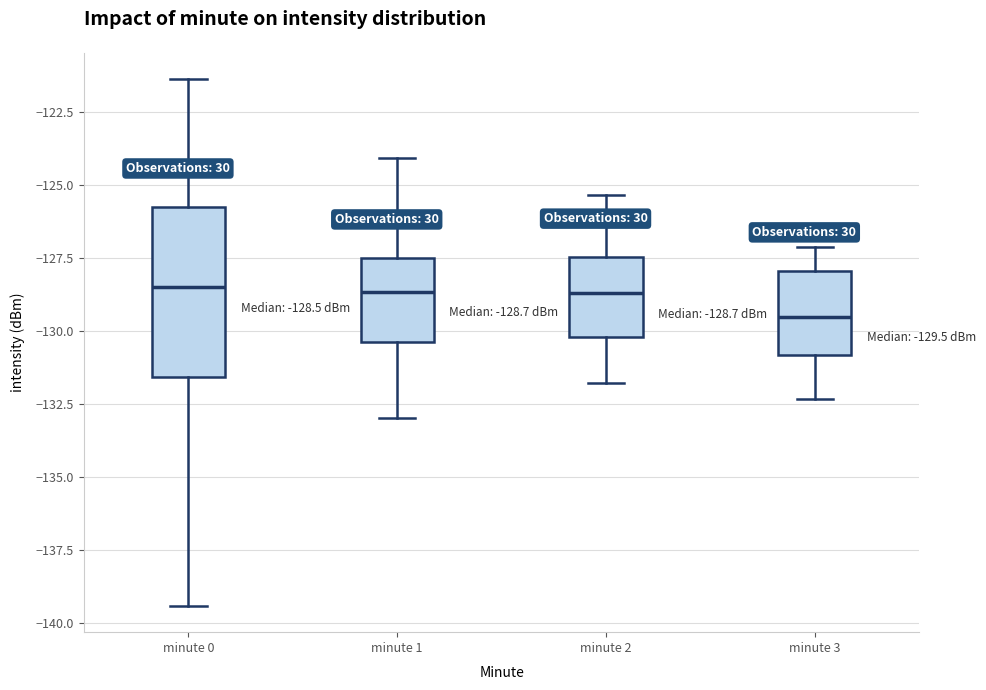

Which box is the tallest, from its lower edge to its upper edge?

minute 0